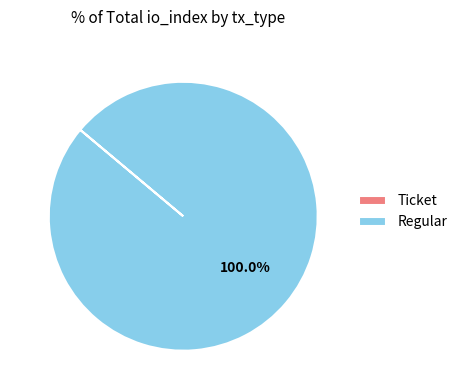

What percentage is the Regular slice, to the nearest percent?

100%